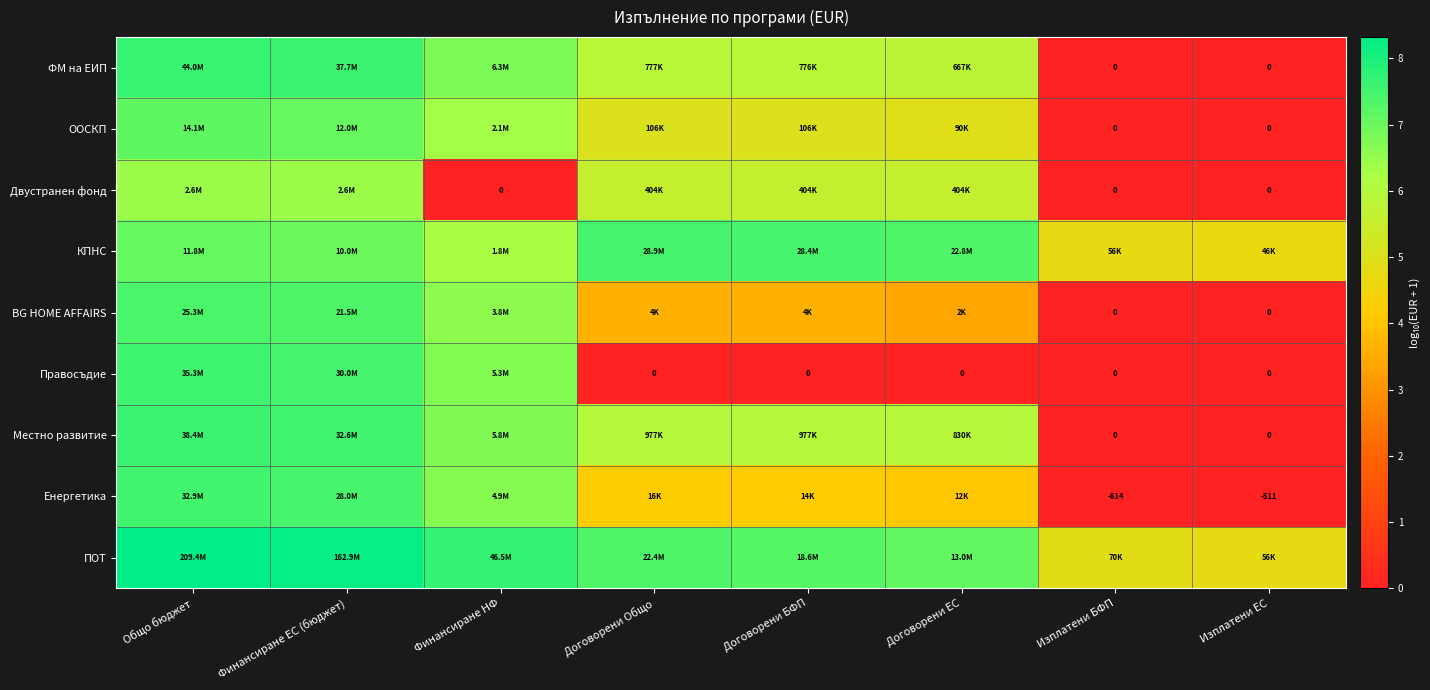

At Финансиране ЕС (бюджет), list the series in order from smallest to largest.

Двустранен фонд, КПНС, ООСКП, BG HOME AFFAIRS, Енергетика, Правосъдие, Местно развитие, ФМ на ЕИП, ПОТ